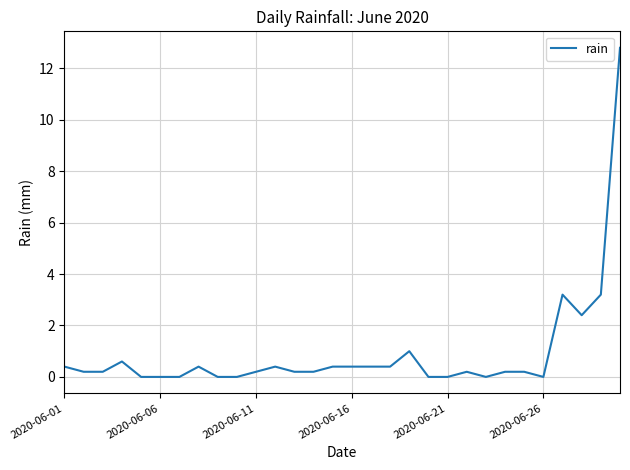

What is the maximum value shown in the chart?

12.8